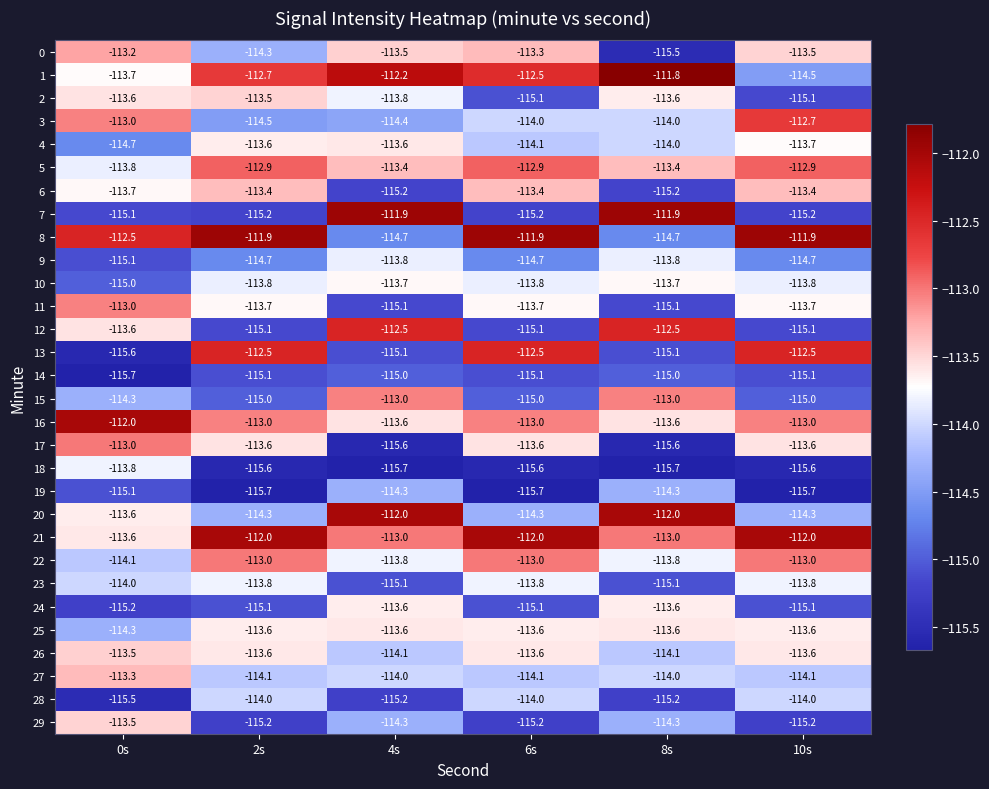

What is the difference between the 12 values at 0s and 4s?

1.1